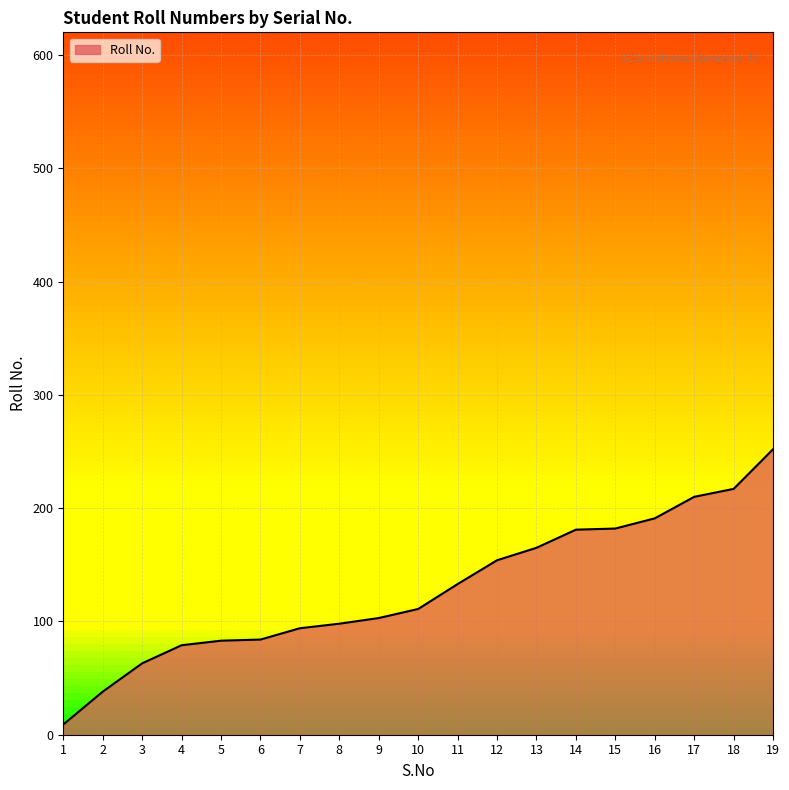

What is the maximum value shown in the chart?

252